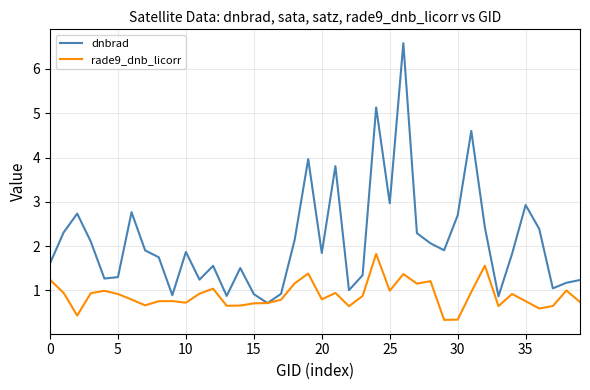

Which series has the widest spread of values?

dnbrad